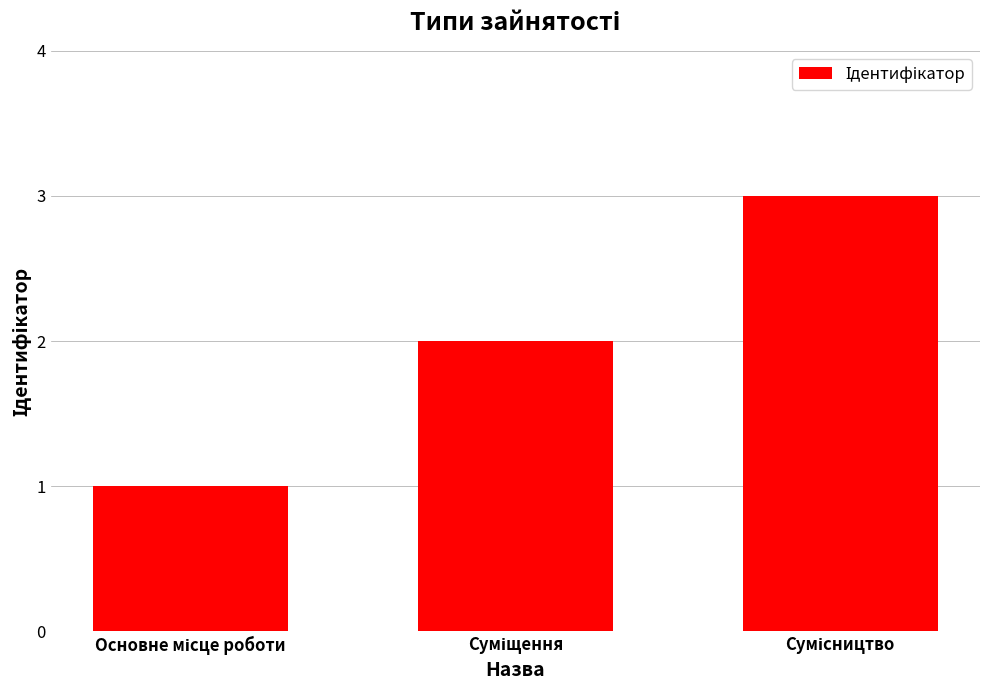

What is the greatest value displayed?

3